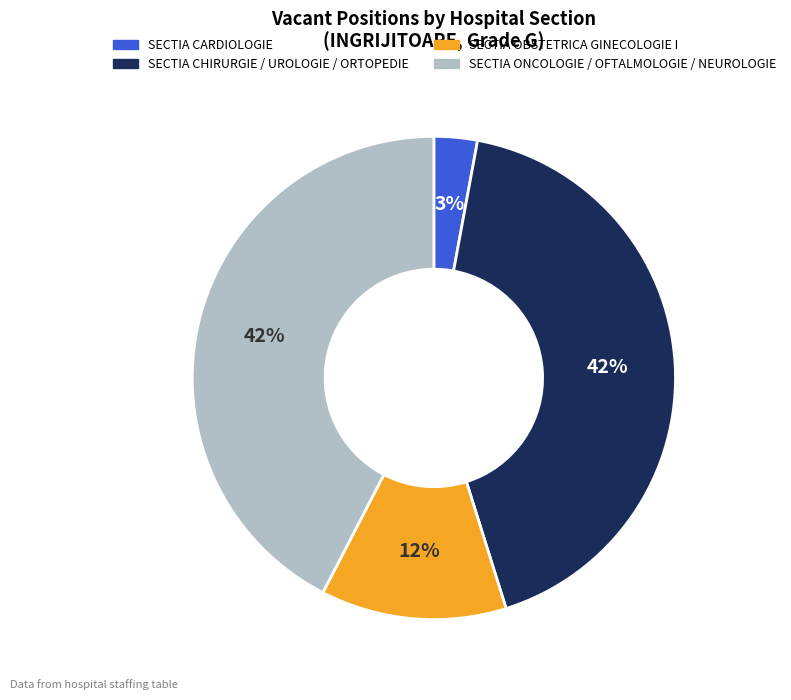

To the nearest percent, what is the average slice percentage?

25%